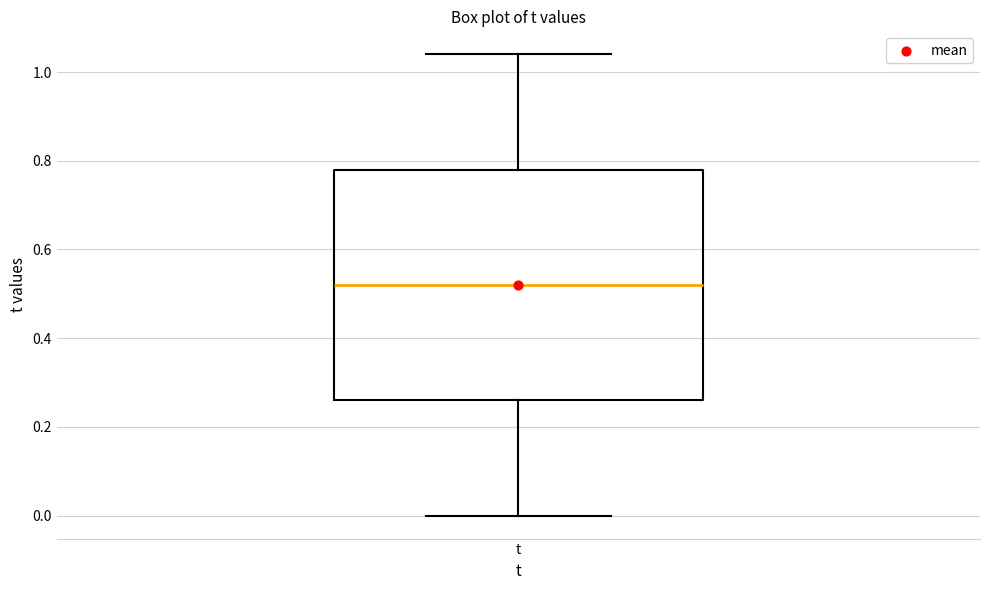

Read this box plot against the y-axis: the position of the median line, the range covered by the box, and the ends of both whiskers. The values are not printed on the chart, so give them approximately, as read against the axis.

median 0.52, box 0.26 to 0.78, whiskers 0.00 to 1.04